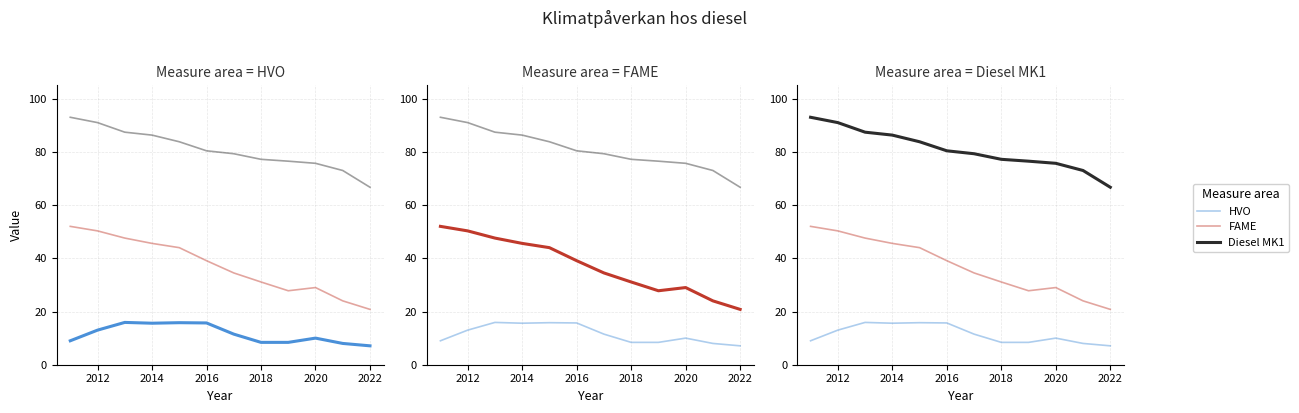

At which category is the sum across all series the highest?

2012